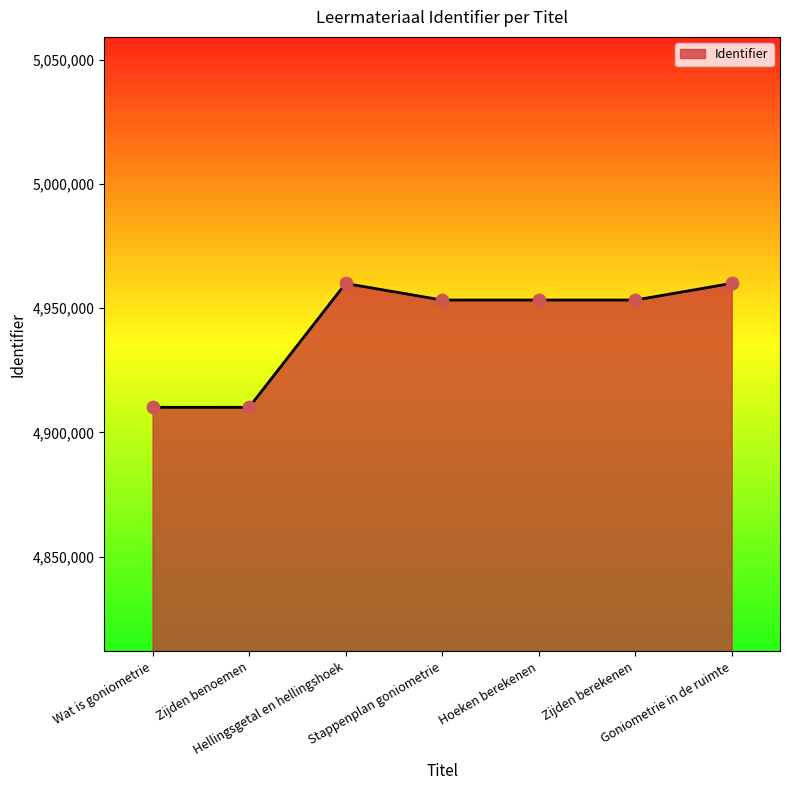

Approximately how many times larger is the value at Zijden berekenen compared to Goniometrie in de ruimte?

1.0